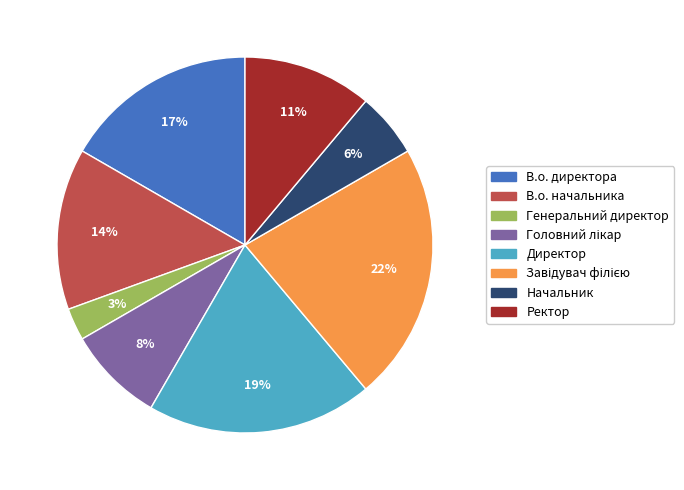

To the nearest percent, what portion does Начальник represent?

6%